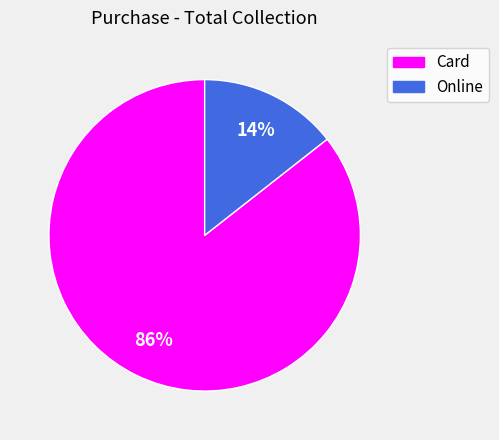

Is the sum of Card and Online greater than half?

Yes